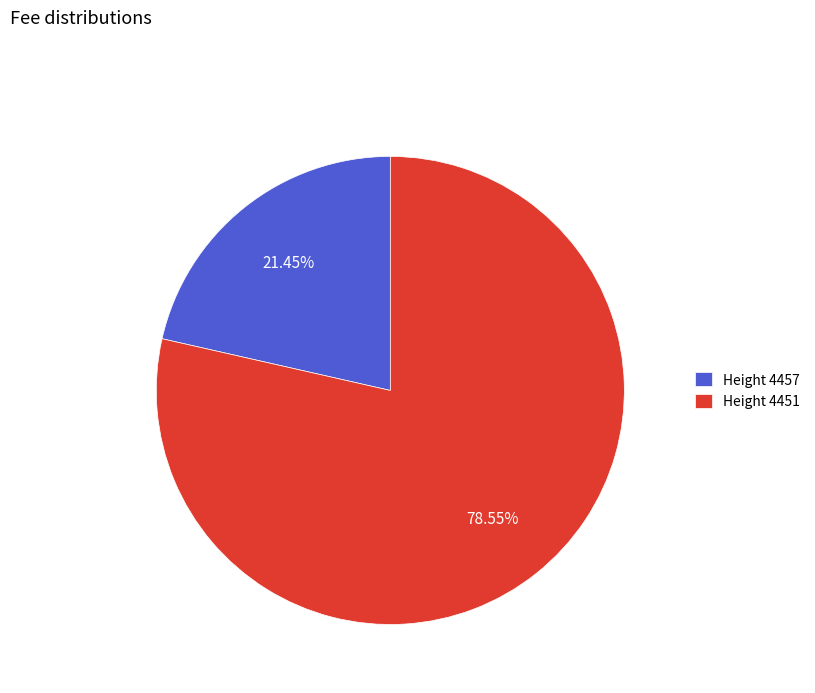

Which slice is the largest?

Height 4451